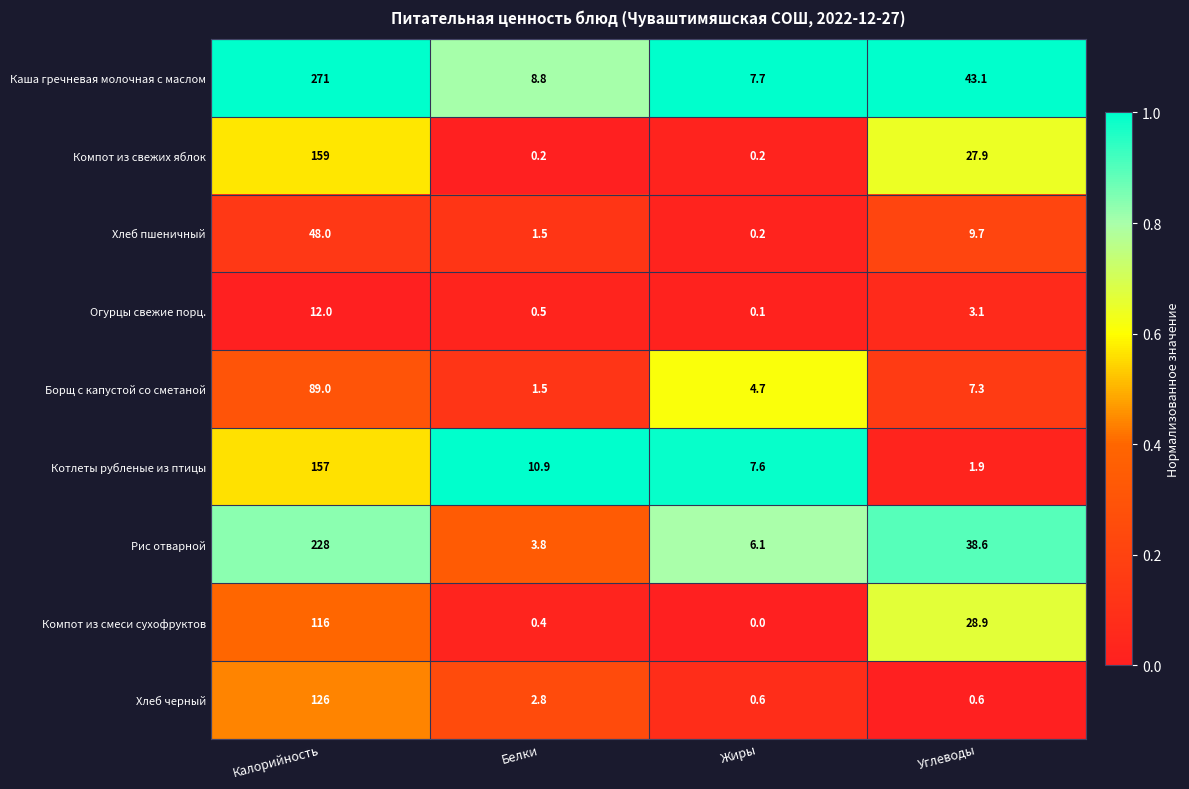

Where does the Борщ с капустой со сметаной series first go above 7?

Калорийность